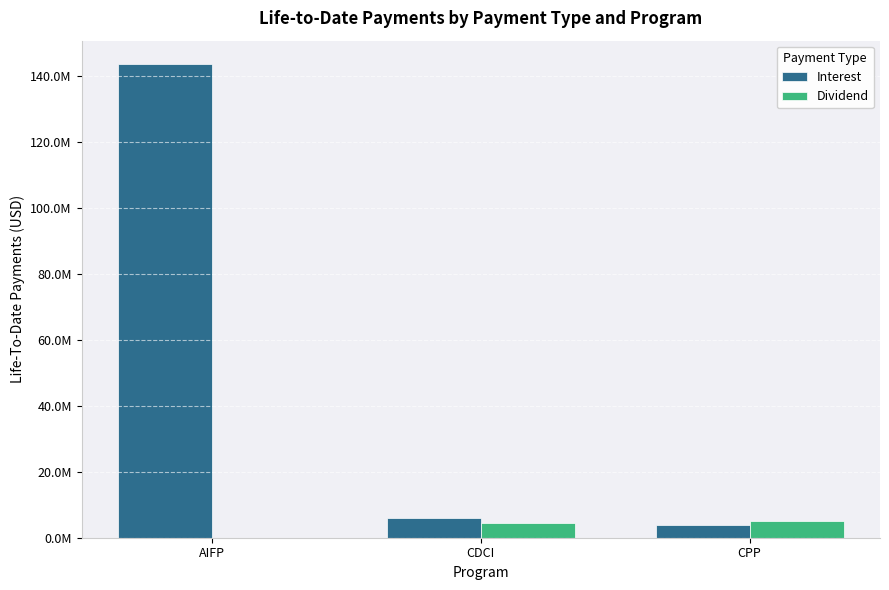

What are all the series names shown in the legend?

Interest, Dividend